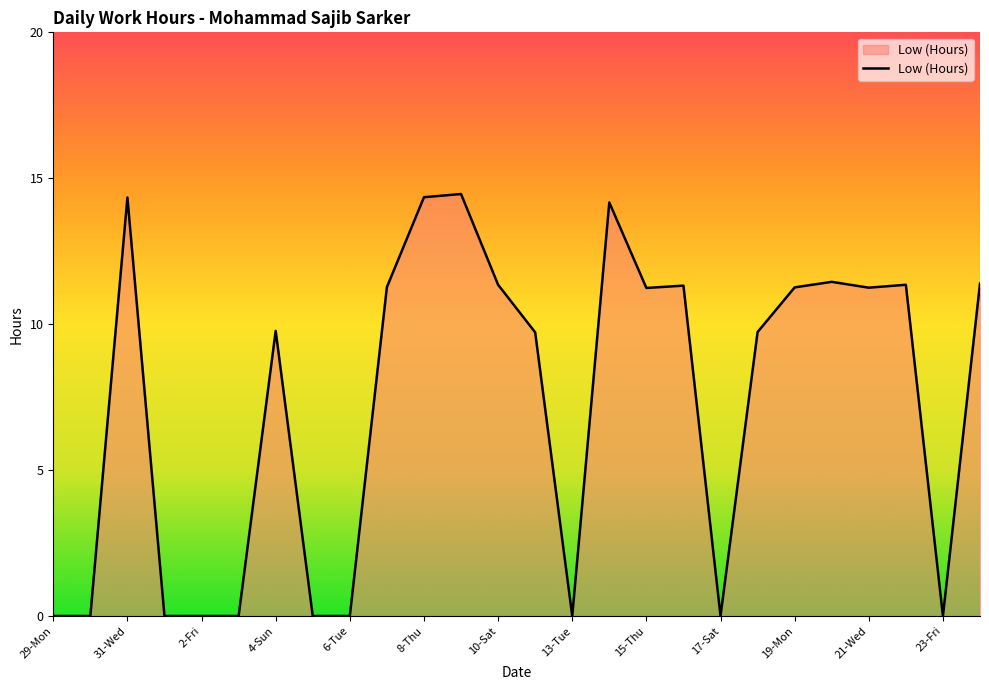

Count the number of values greater than 11.

13